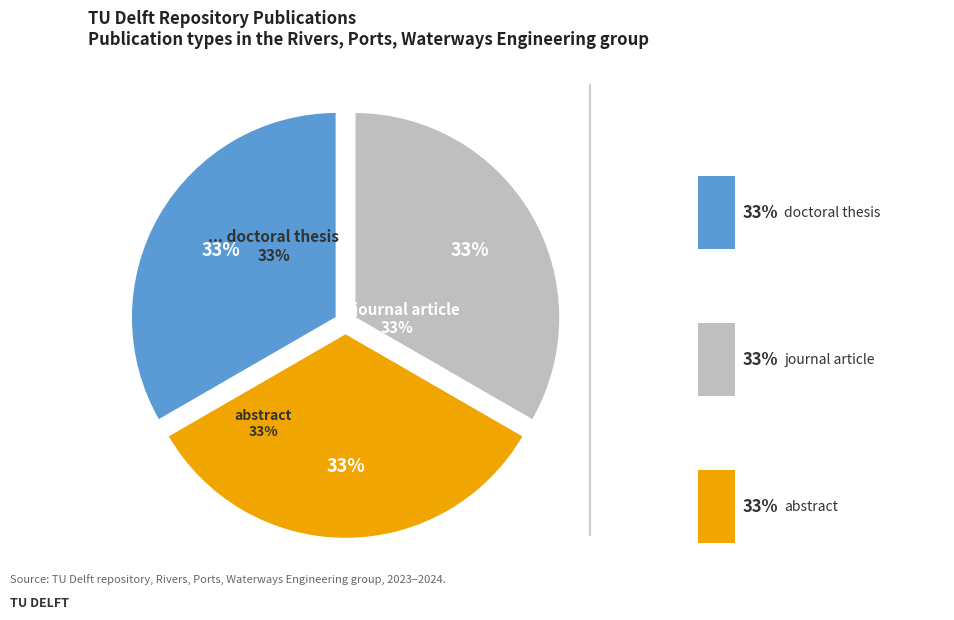

What is the largest slice in the pie chart?

doctoral thesis